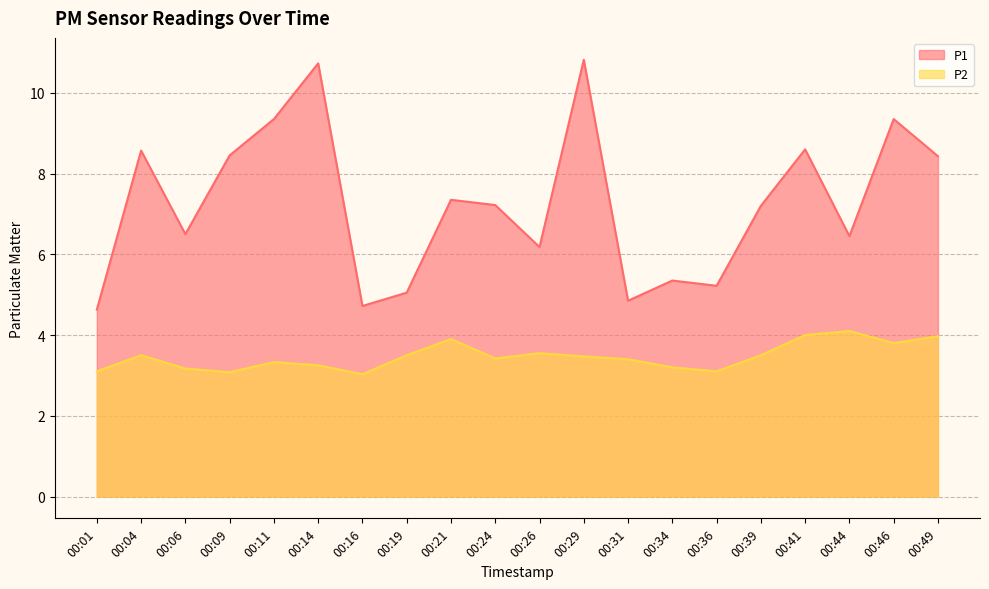

What is the difference between the second highest and minimum values in the P1 series?

6.1